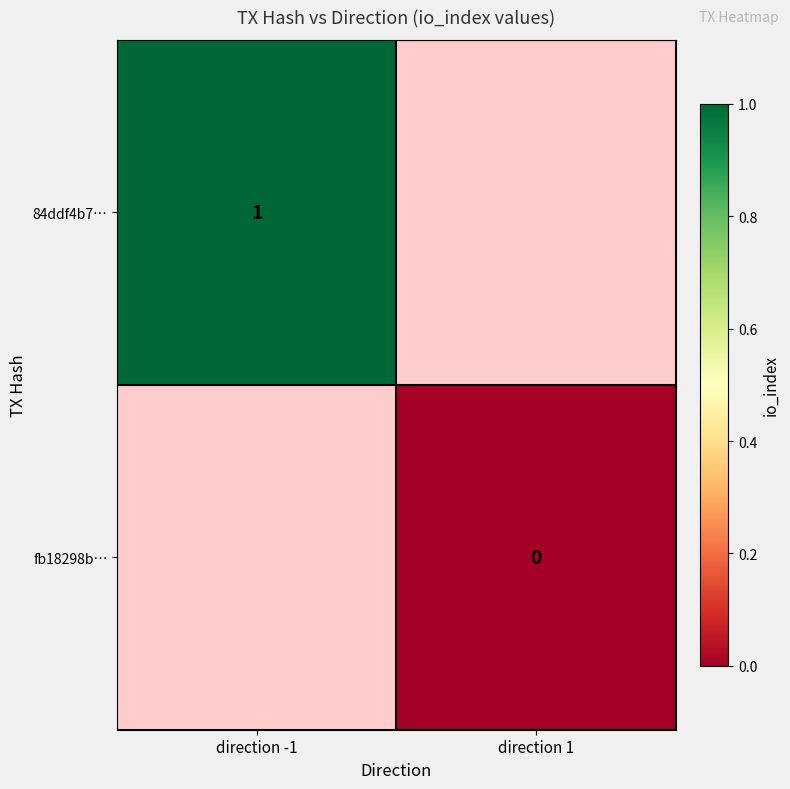

The 84ddf4b7… series shows 1 at direction -1. True or false?

True